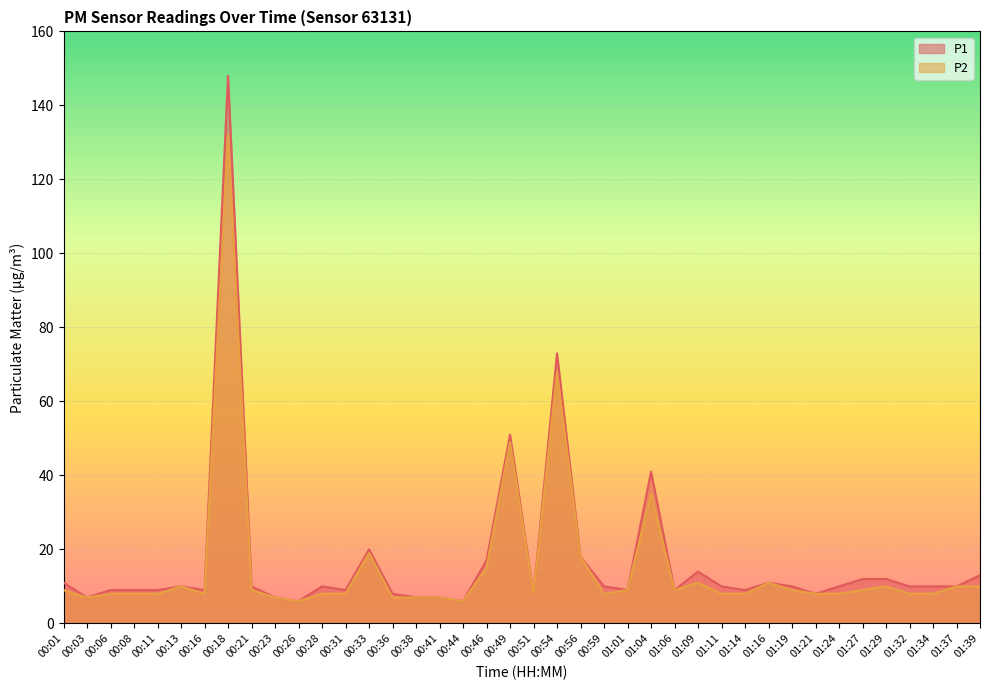

How many values in the P1 series exceed 10?

13